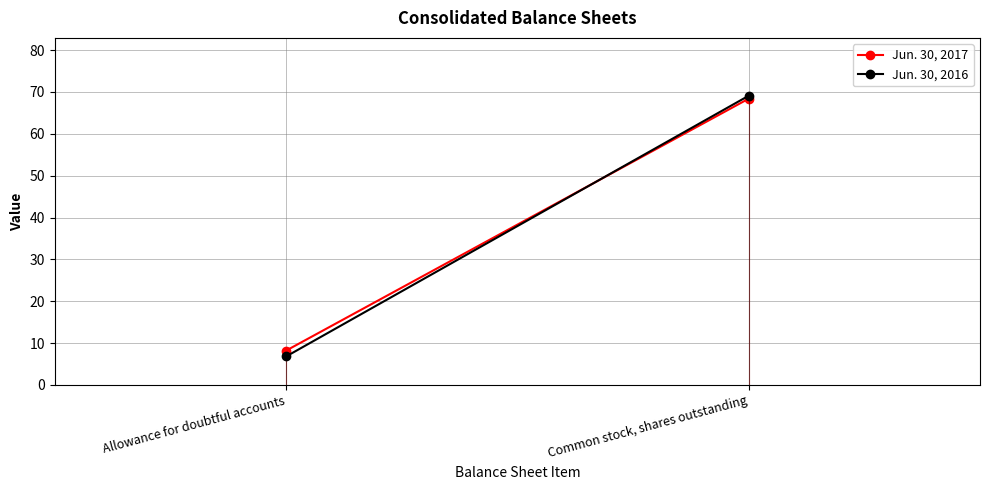

Rank the series by their average value, from lowest to highest.

Jun. 30, 2016, Jun. 30, 2017